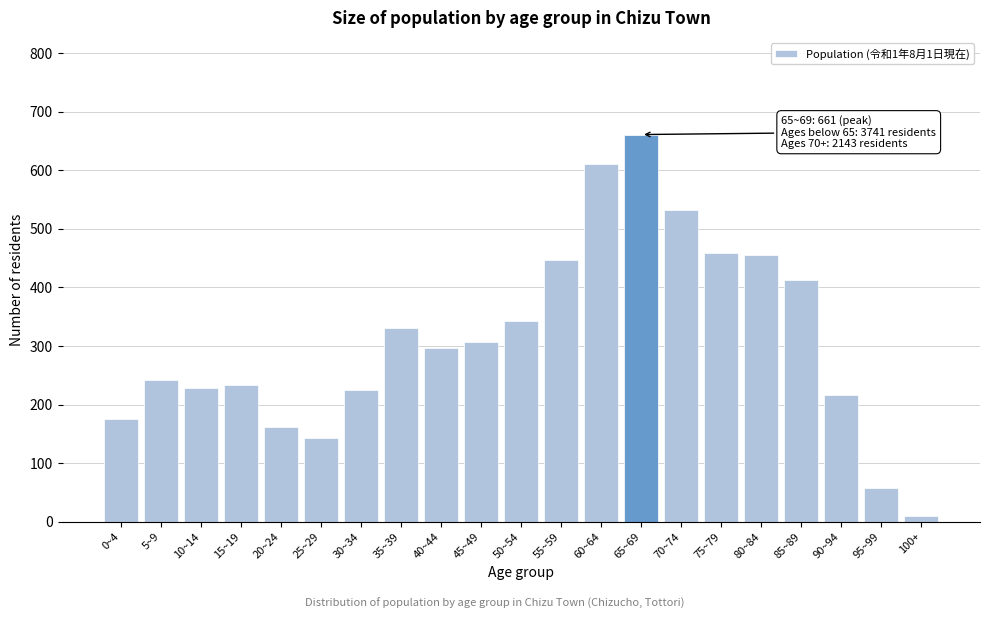

Which category has the lowest value across all series?

100+